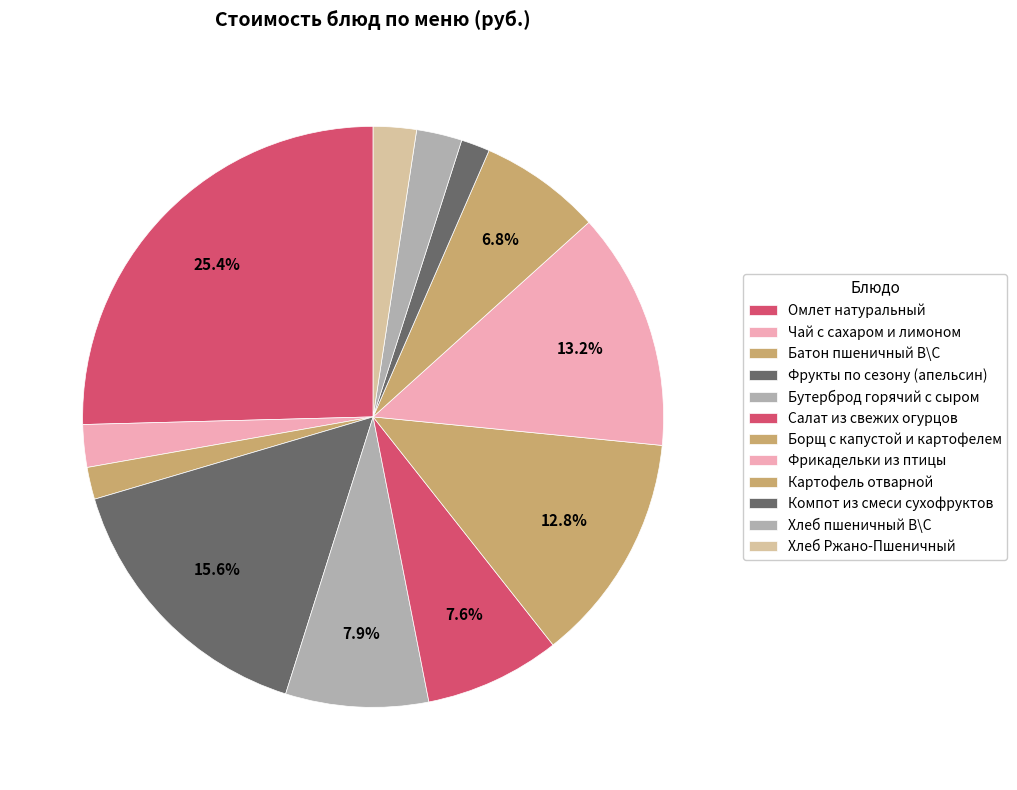

What portion of the pie excludes Салат из свежих огурцов?

92.4%